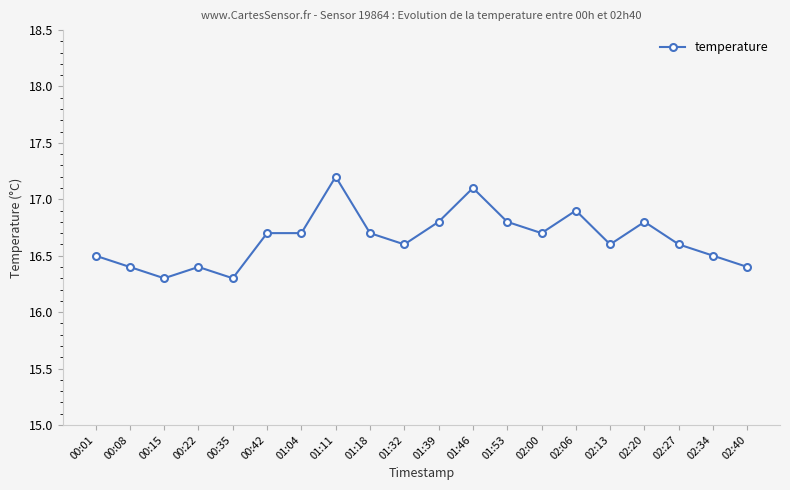

What is the label of the 12th point from the right?

01:18